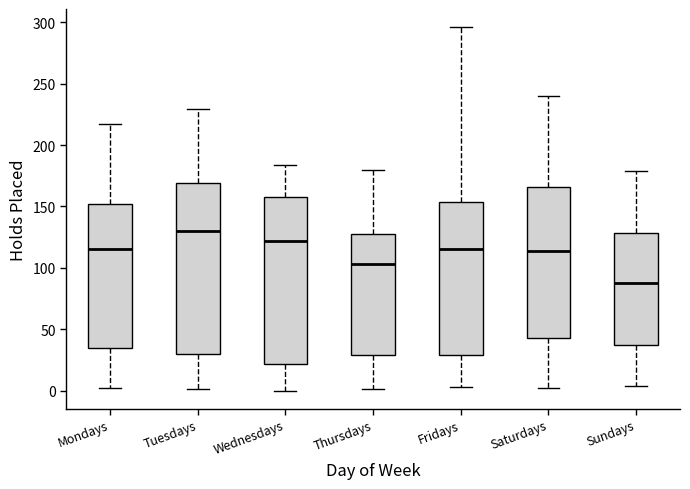

Which box's median line is the highest?

Tuesdays